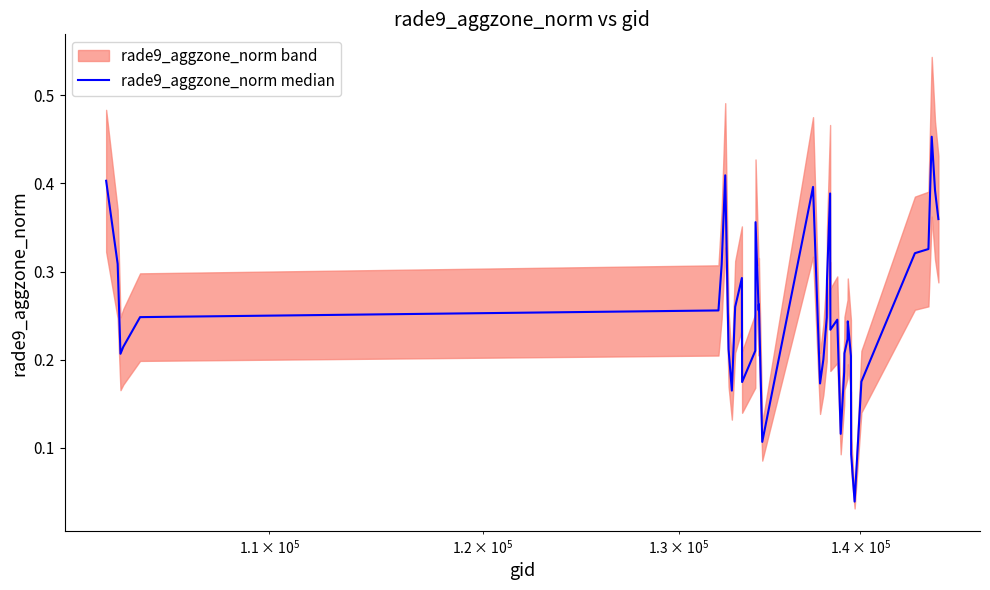

What is the greatest value displayed?

0.5